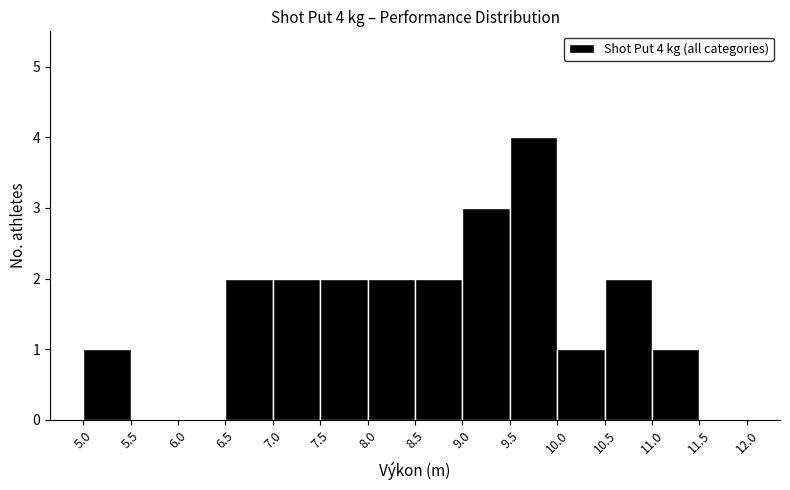

Over which range of the x-axis is the bar tallest?

9.5 to 10.0